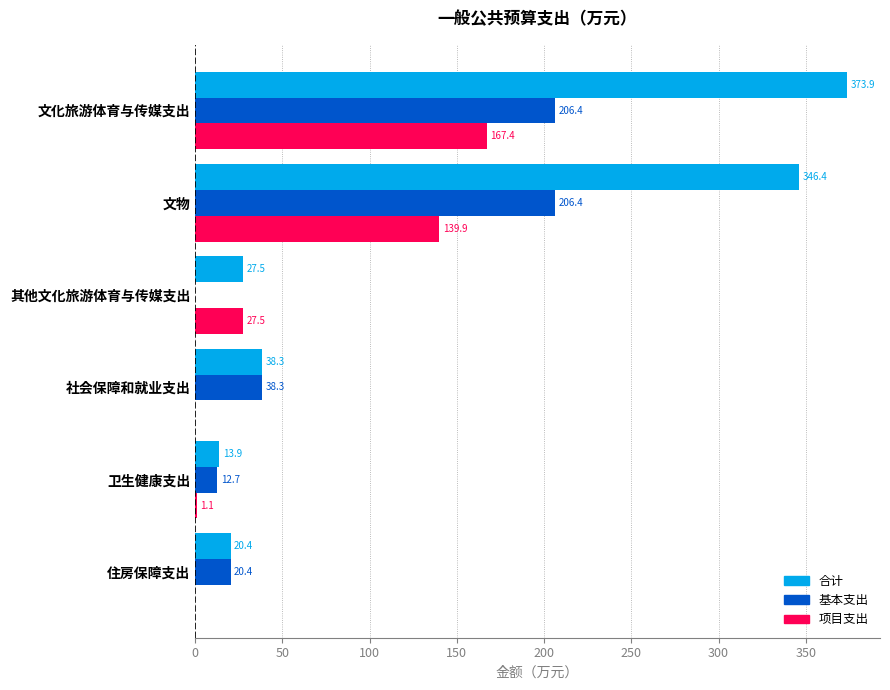

Between 社会保障和就业支出 and 卫生健康支出, which series saw the biggest shift?

基本支出